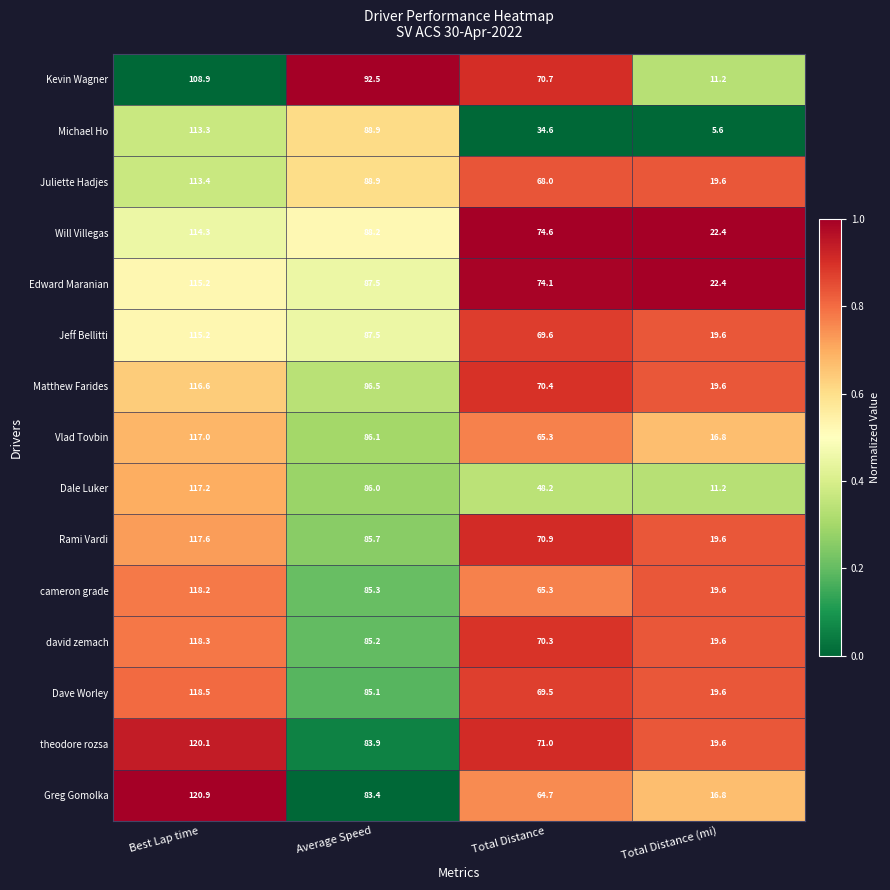

What is the maximum value for cameron grade?

118.2